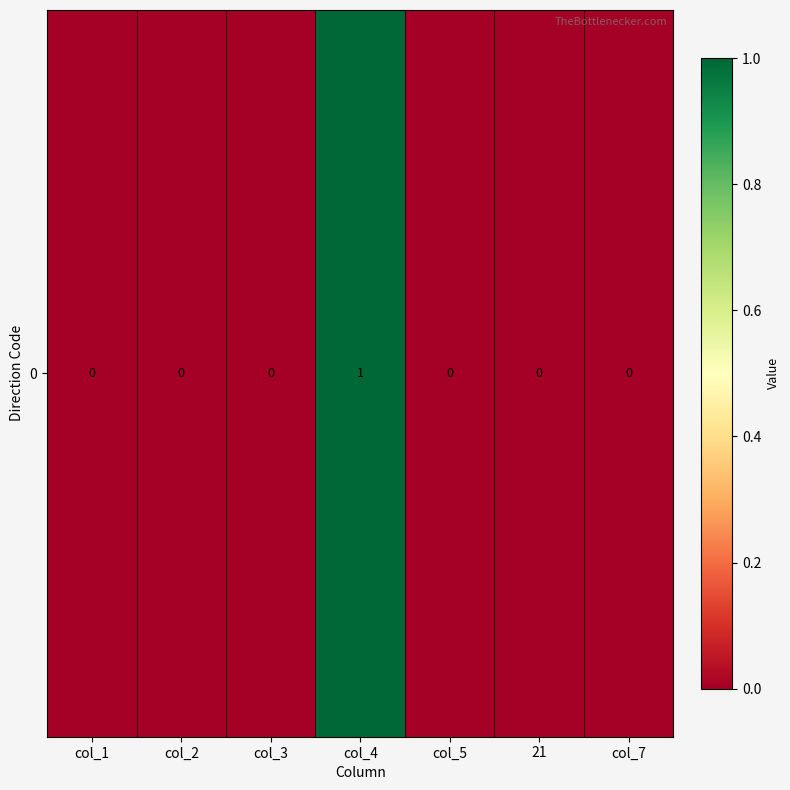

Rank the categories by value from lowest to highest.

col_1, col_2, col_3, col_5, 21, col_7, col_4